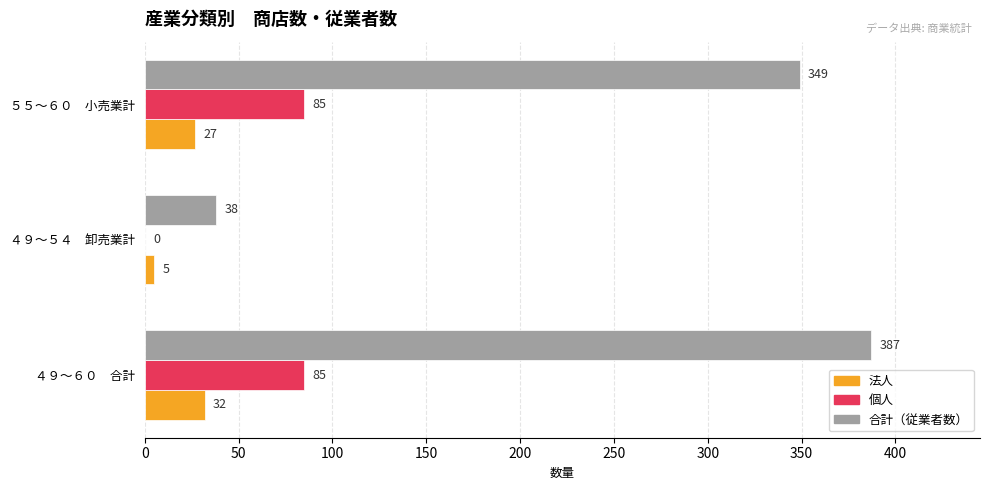

What is the total value across all series at ４９～６０　合計?

504